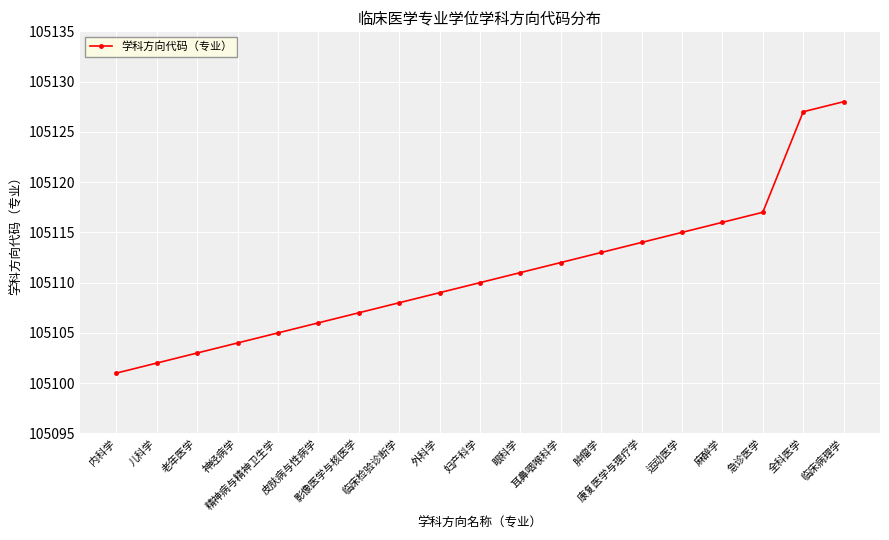

Does the chart display data point markers on the line(s)?

Yes